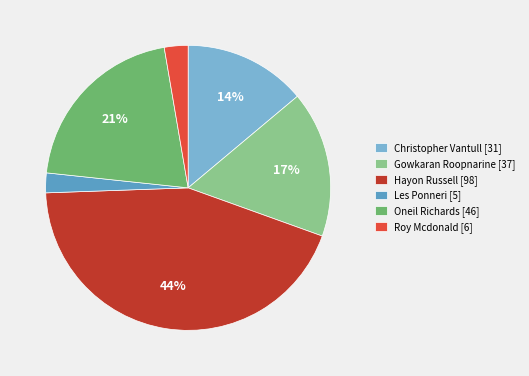

The Les Ponneri [5] slice represents 2% of the pie. True or false?

True